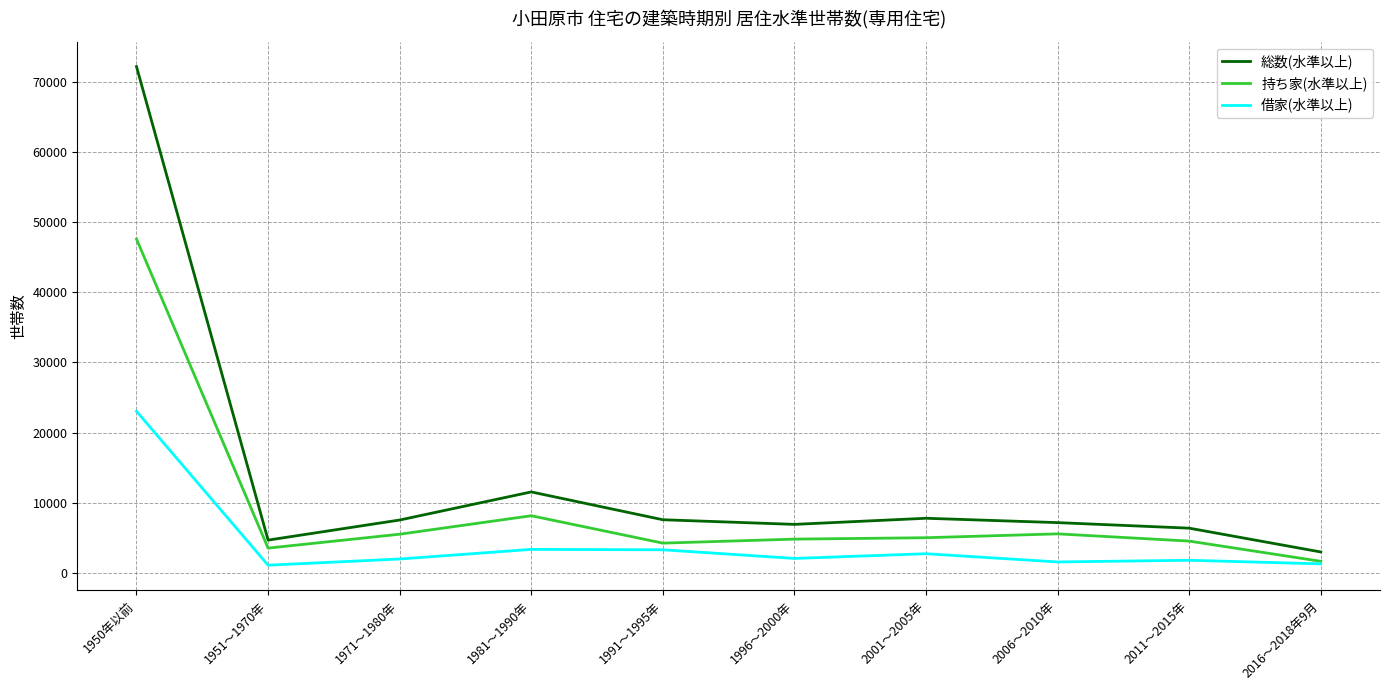

How many lines are shown in the chart?

3